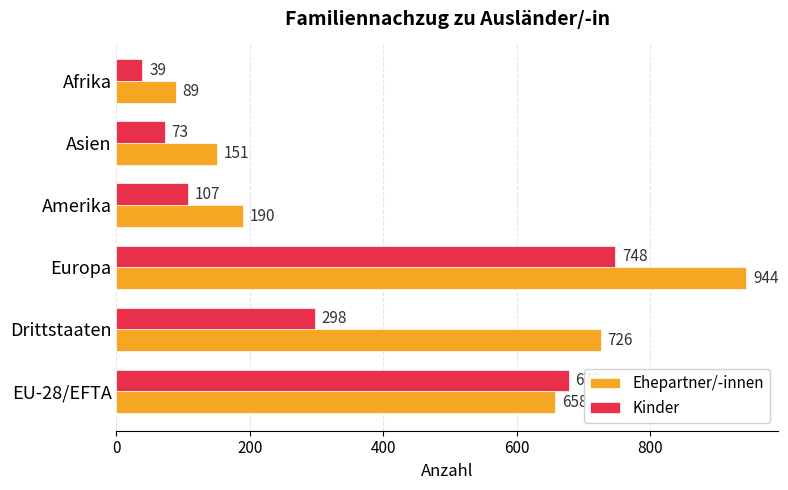

What is the sum of all Kinder values?

1943